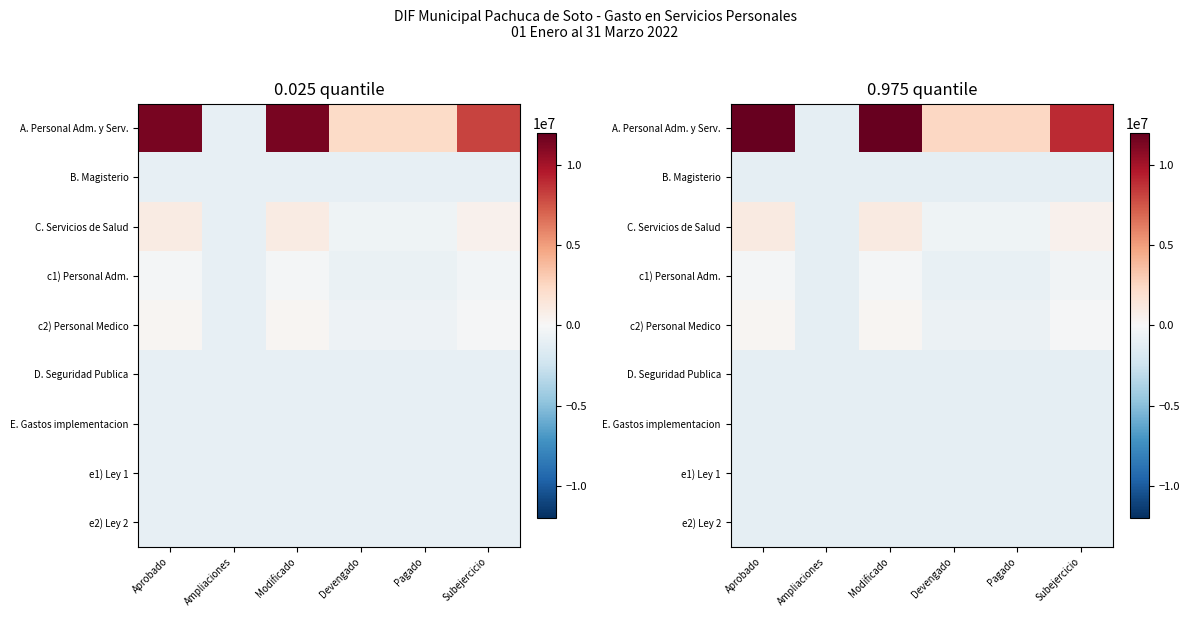

Read the e2) Ley 2 value at Ampliaciones.

-1089593.1